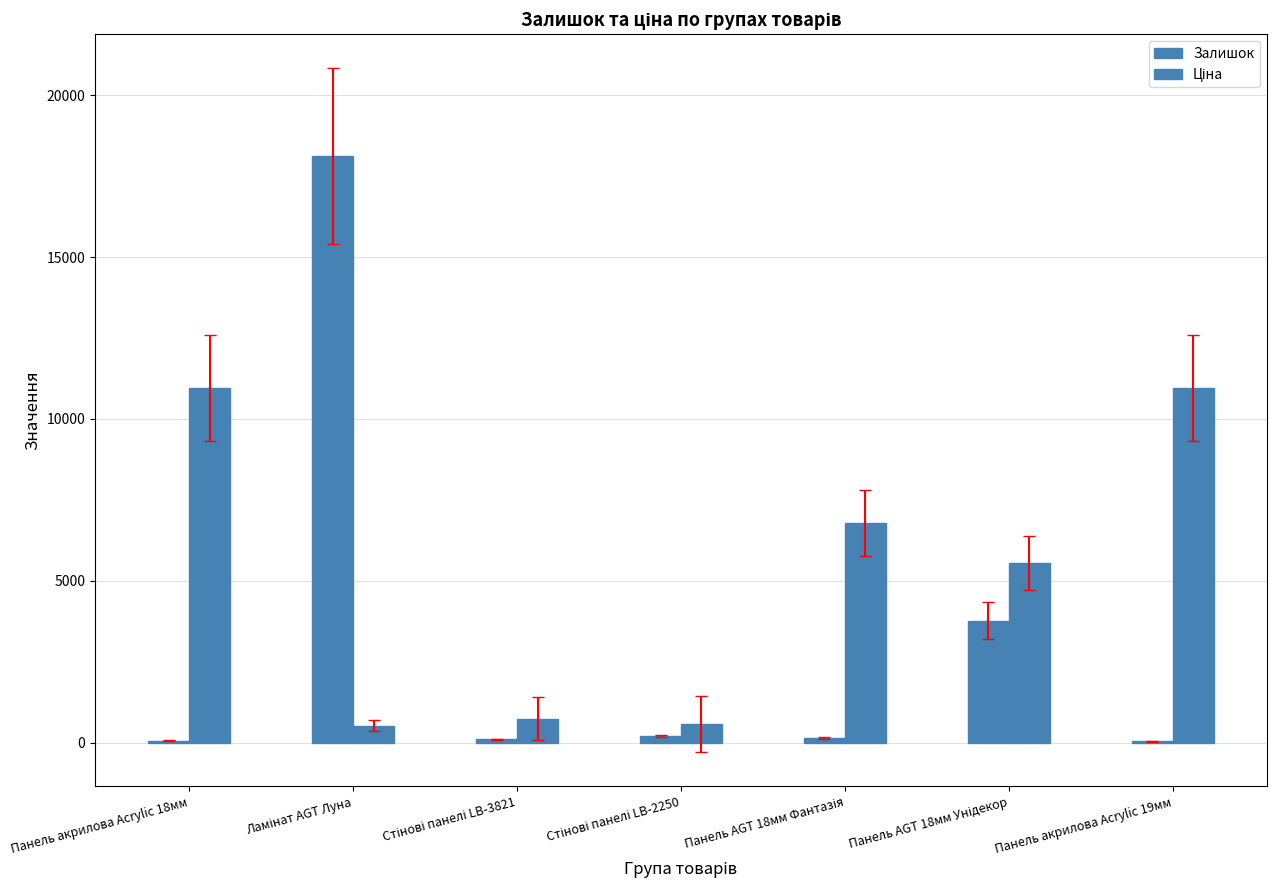

How many categories are shown in the chart?

7